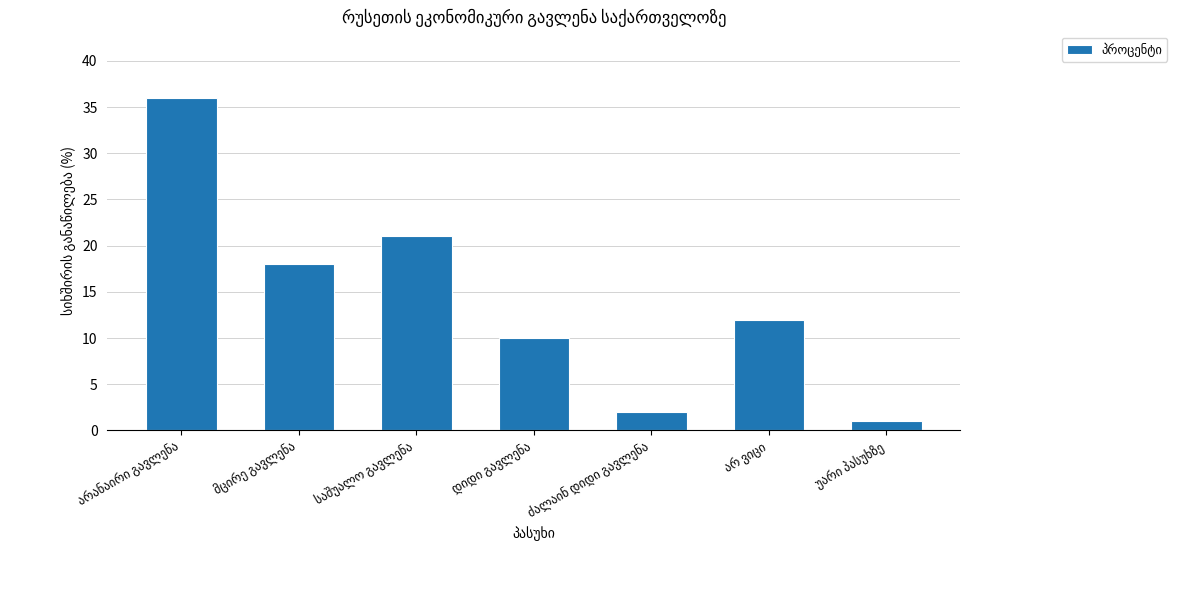

What is the value of the 7th bar from the left?

1